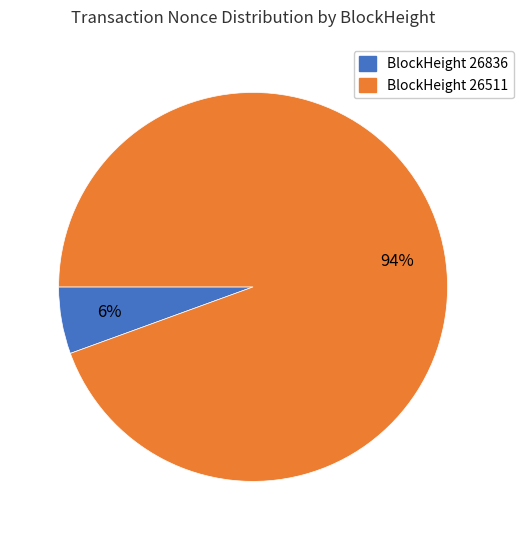

To the nearest percent, what is the average slice percentage?

50%